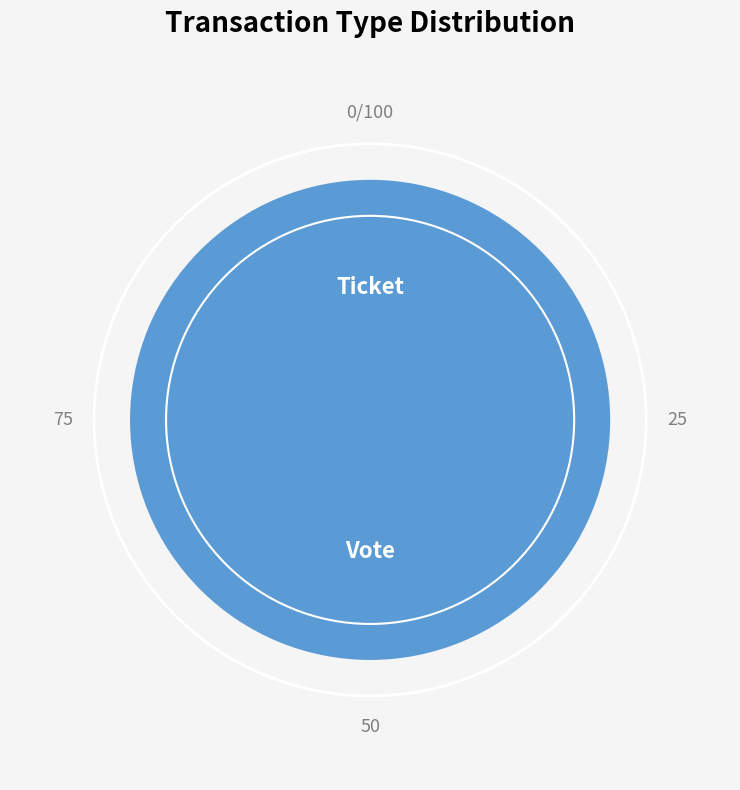

The Ticket slice represents 0% of the pie. True or false?

True